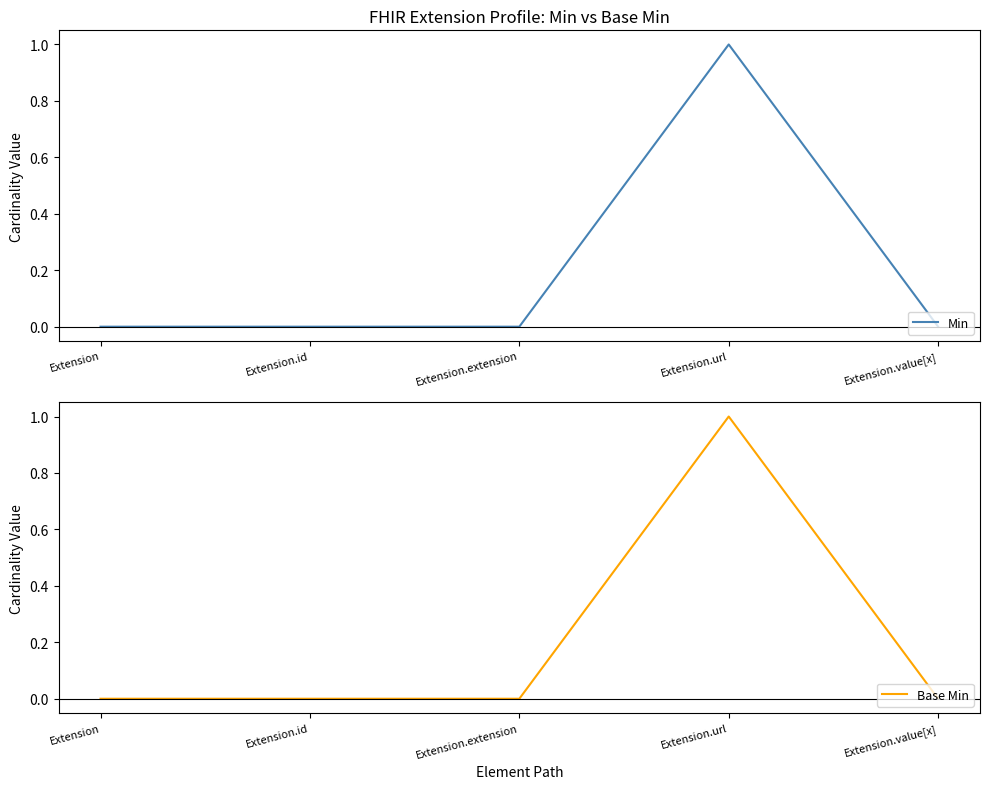

What is the label of the 3rd point from the right?

Extension.extension